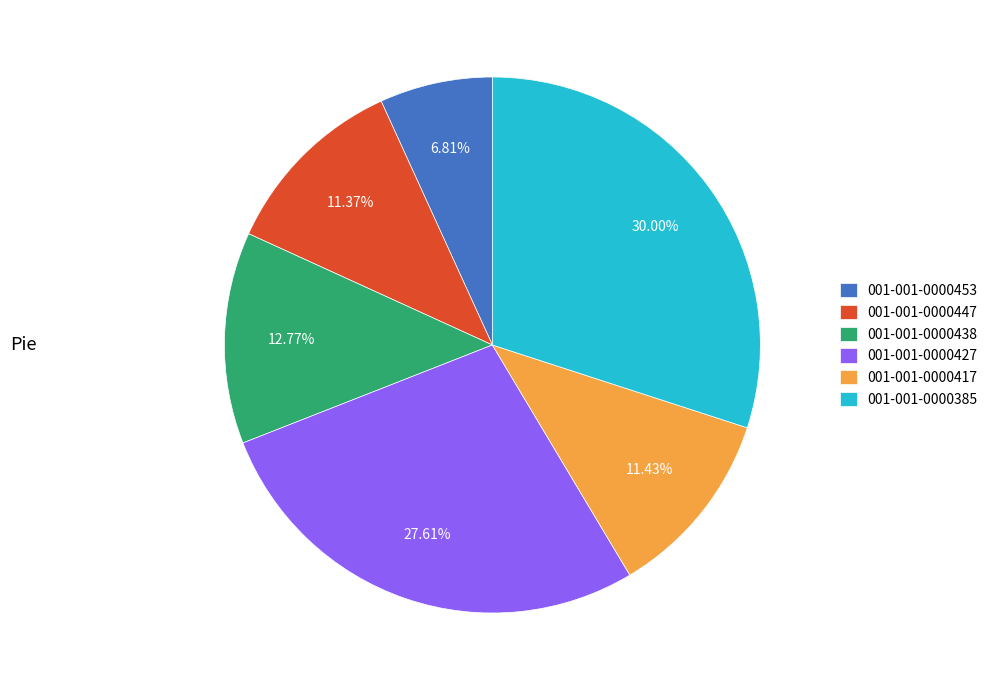

To the nearest percent, what portion does 001-001-0000427 represent?

28%